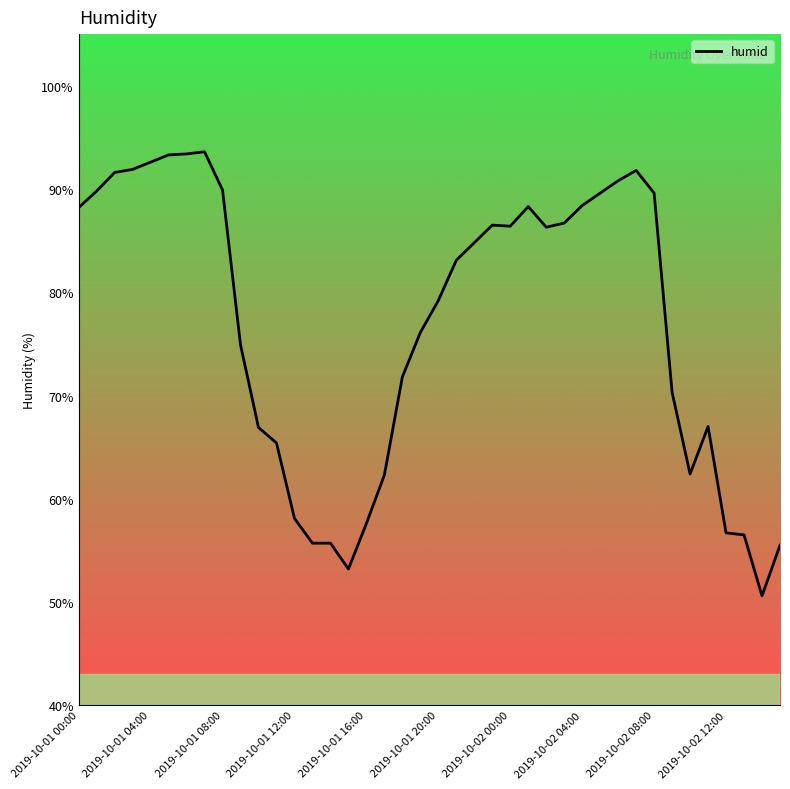

What is the smallest value displayed?

50.6